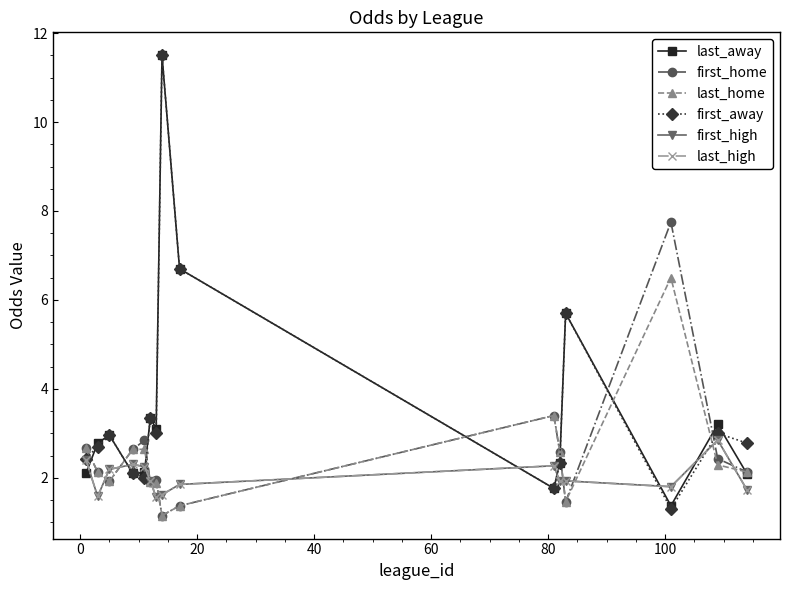

Is this an area chart (filled region under the line)?

No